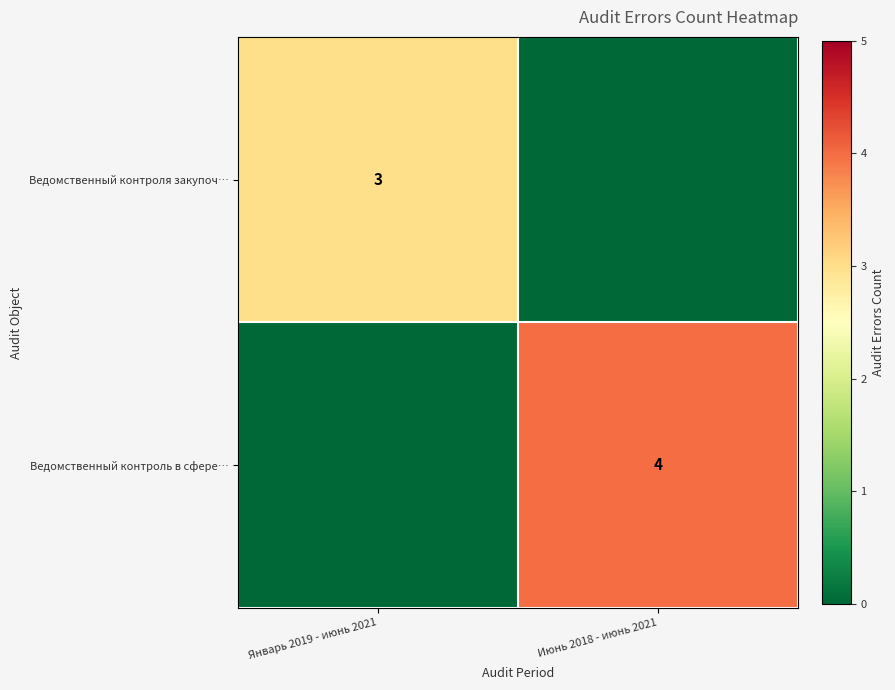

True or false: Ведомственный контроля закупоч… has a value of 4 at Январь 2019 - июнь 2021.

False